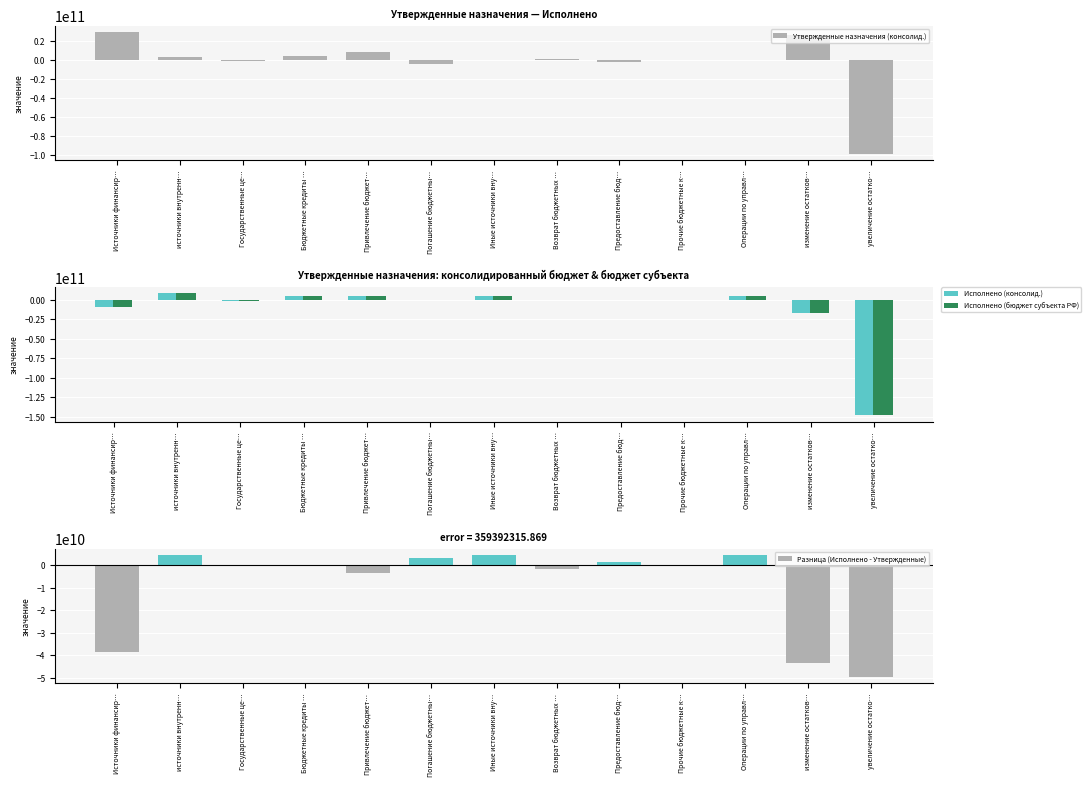

What is the sum of all Исполнено (бюджет субъекта РФ) values?

-148694900404.2